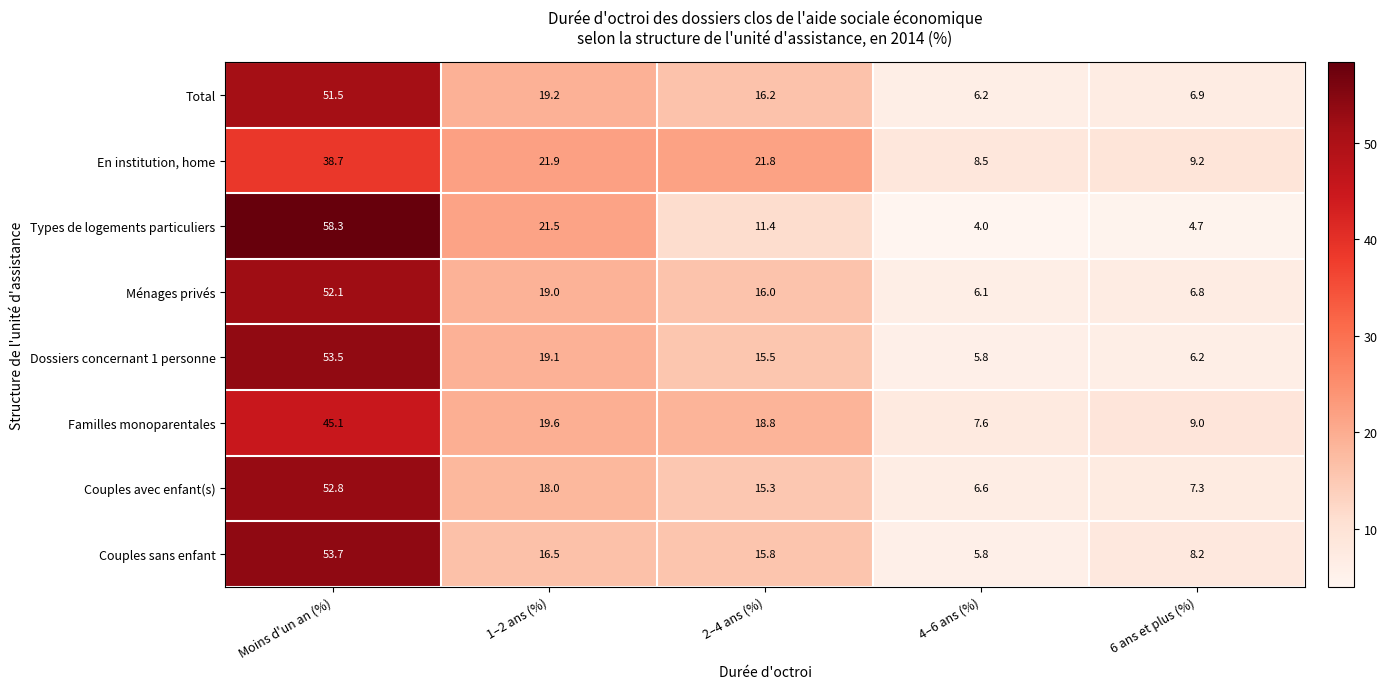

At which category is the sum across all series the highest?

Moins d'un an (%)